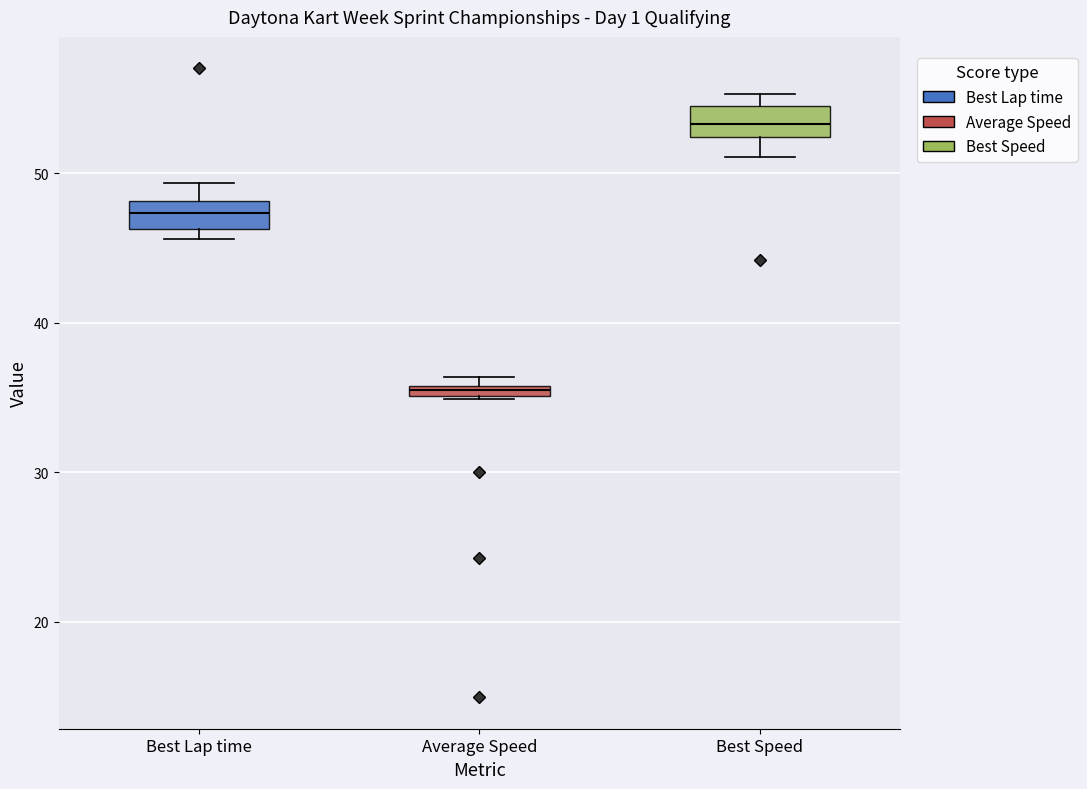

Where does the median line of the box for Best Speed sit on the y-axis? The values are not printed on the chart, so give them approximately, as read against the axis.

53